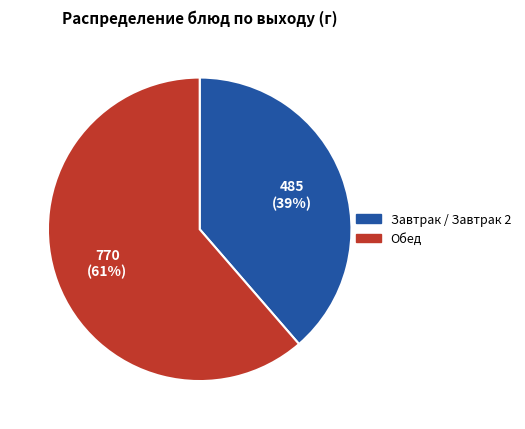

To the nearest percent, what is the average slice percentage?

50%